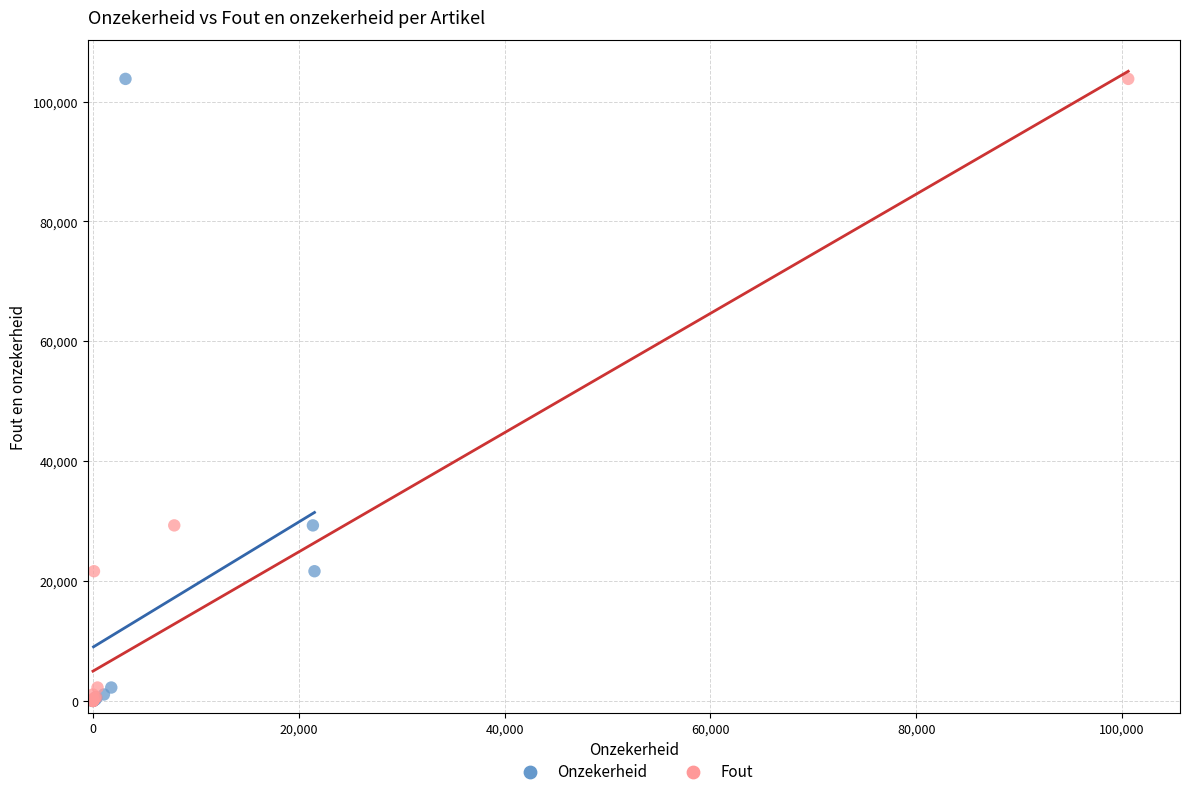

What are all the series names shown in the legend?

Onzekerheid, Fout